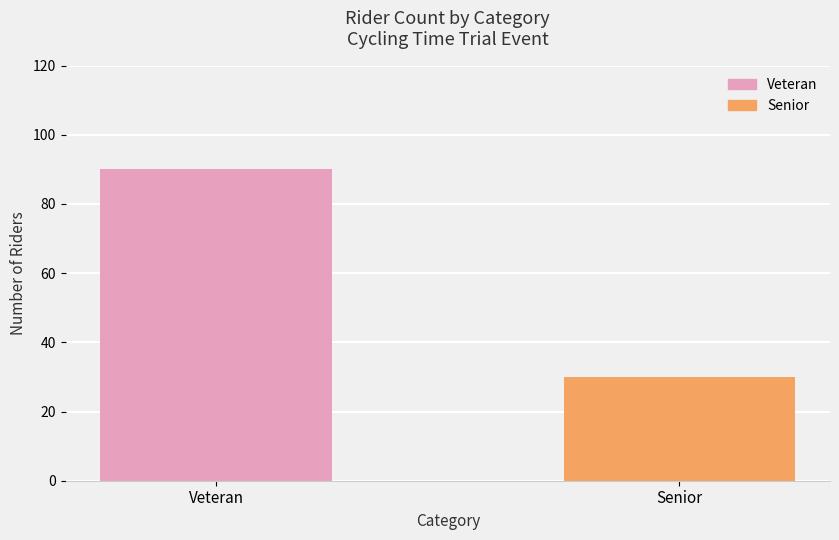

What is the value of the 1st bar from the left?

90